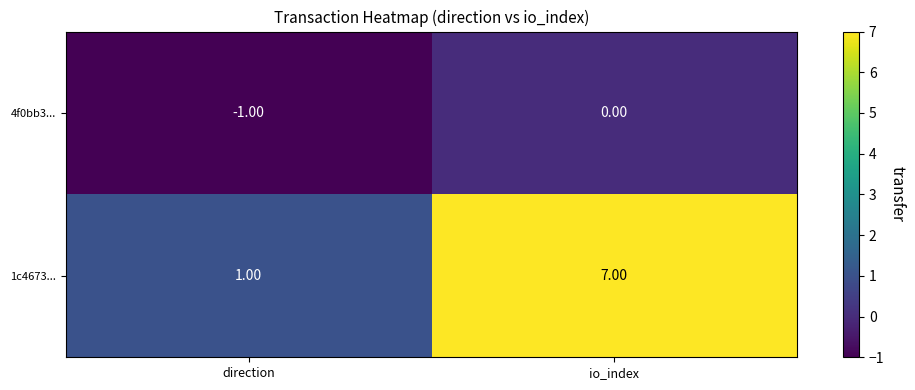

Which series has the largest total across all categories?

1c4673...